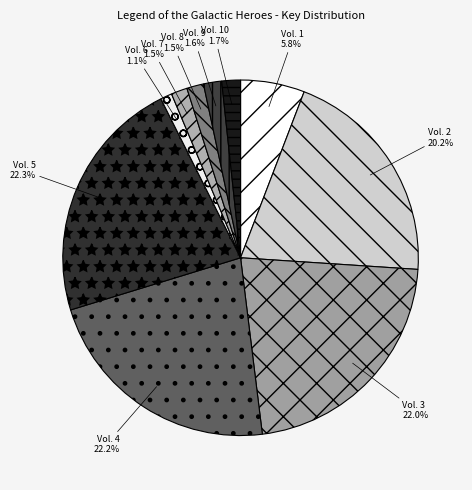

To the nearest percent, what is the difference between the Vol. 8 and Vol. 2 slice percentages?

19%